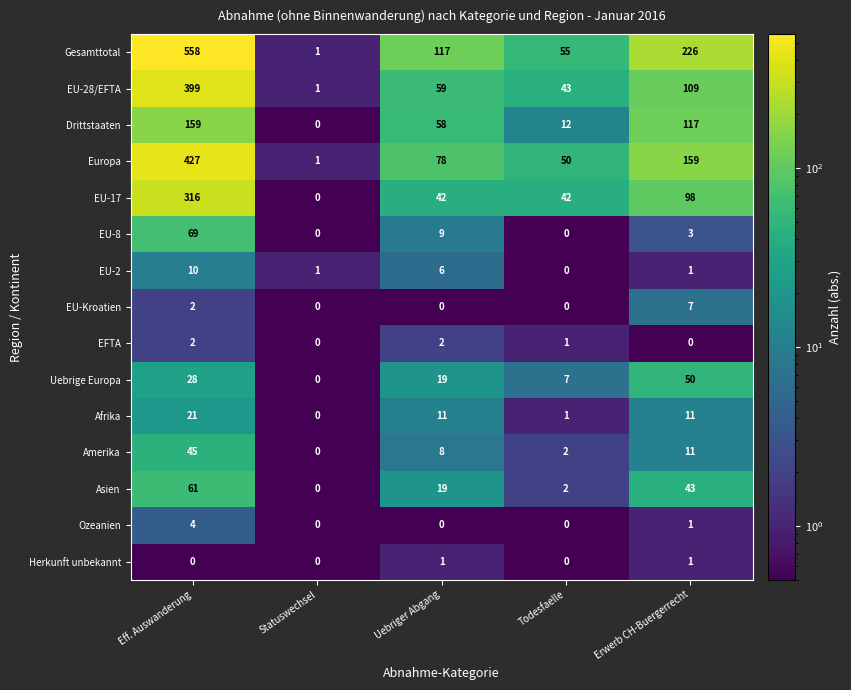

Between Uebriger Abgang and Todesfaelle, which series saw the biggest shift?

Gesamttotal